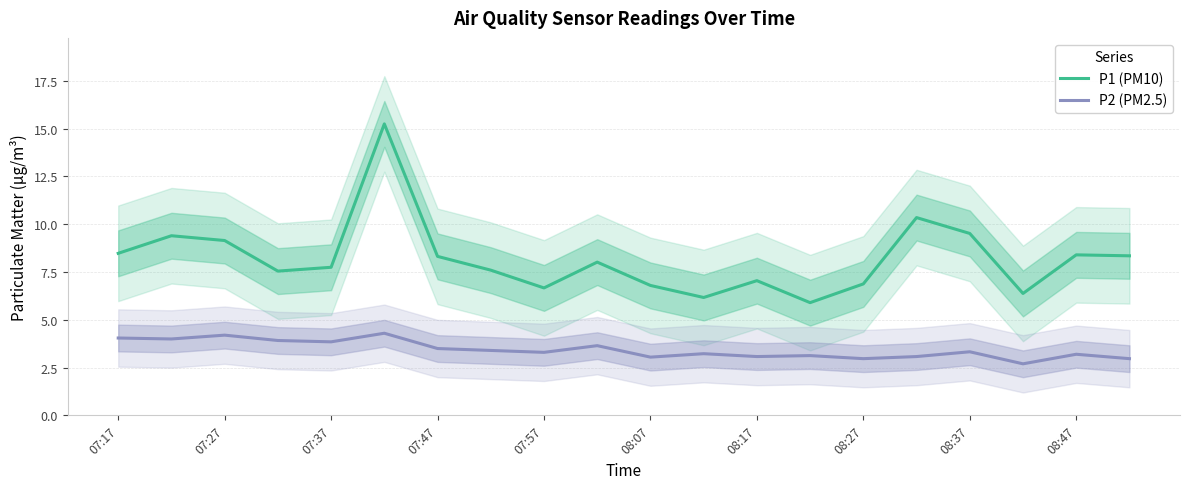

What is the minimum value for P1 (PM10)?

5.9